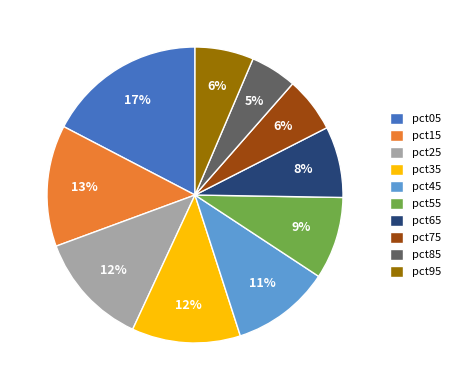

Do pct25 and pct35 together represent more than half of the pie?

No